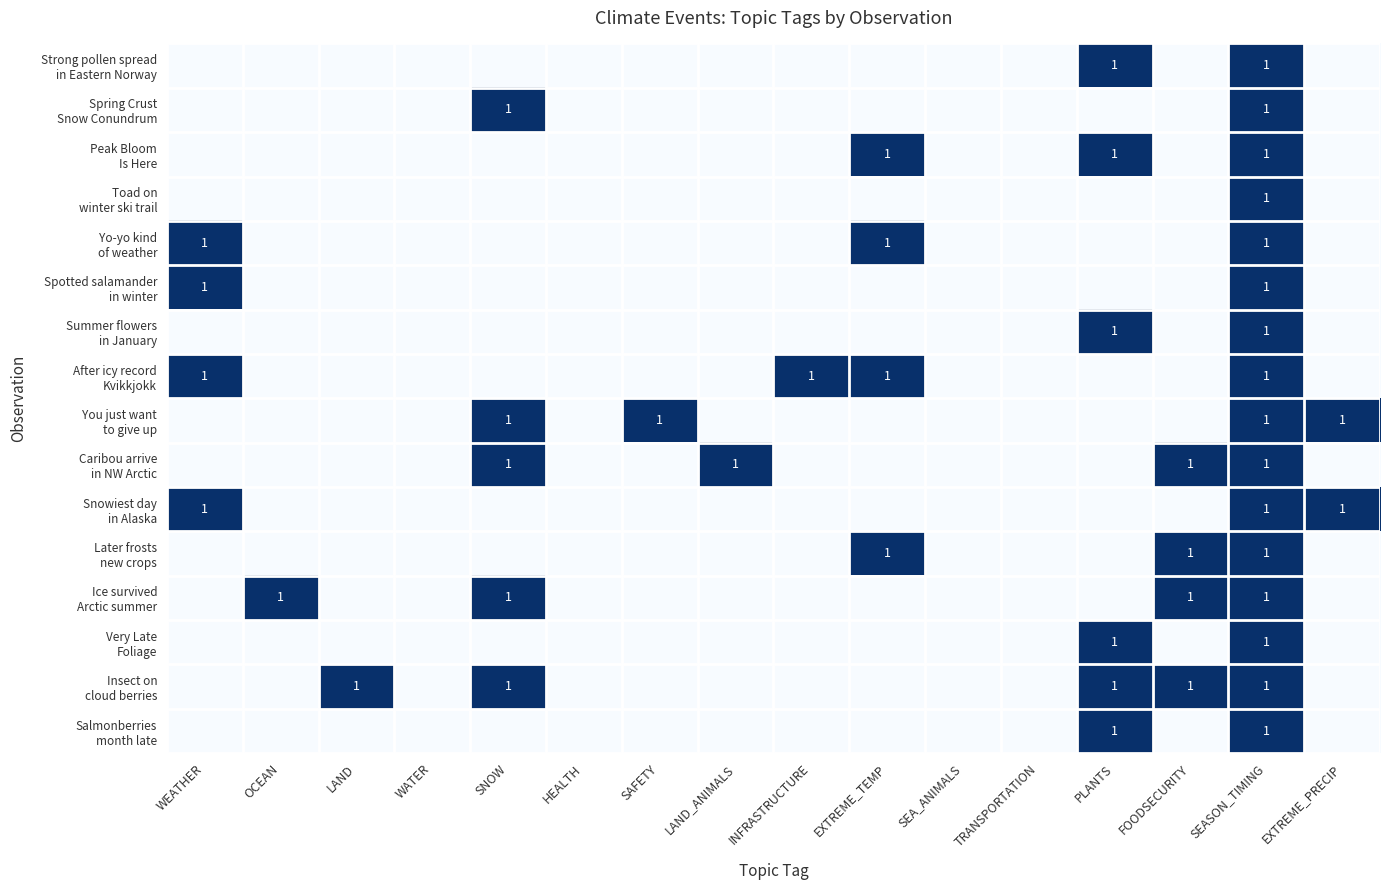

At how many categories does at least one series exceed 0?

12